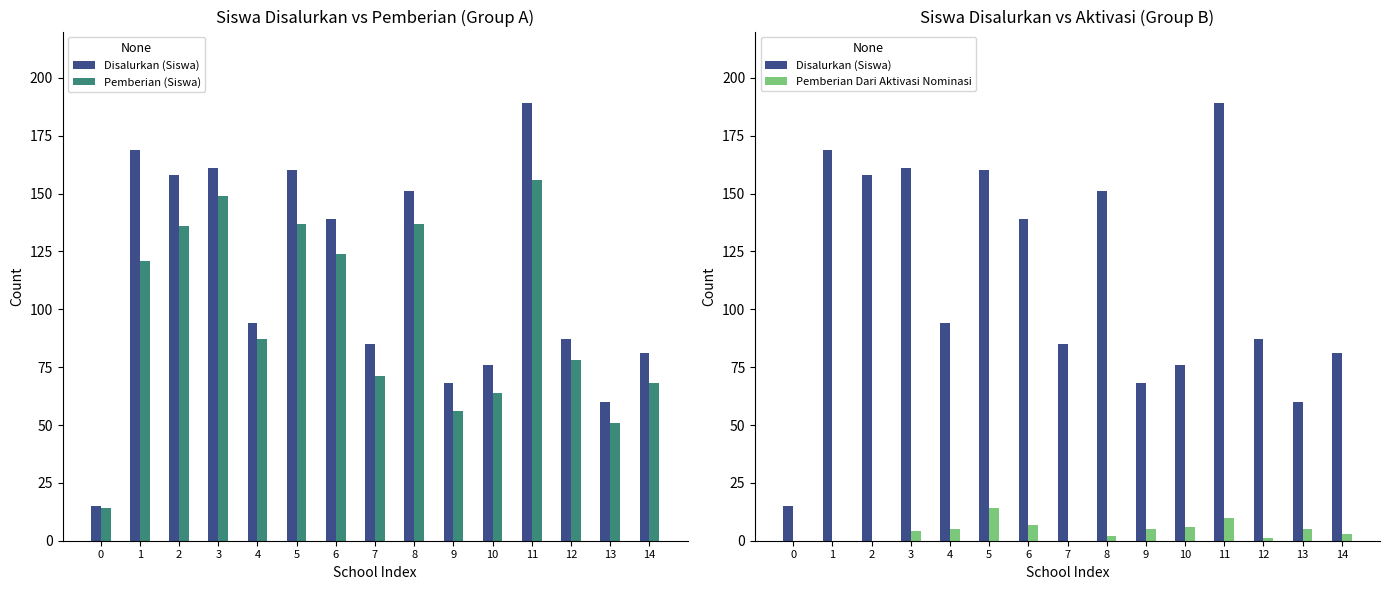

What is the average value of the Pemberian Dari Aktivasi Nominasi series?

4